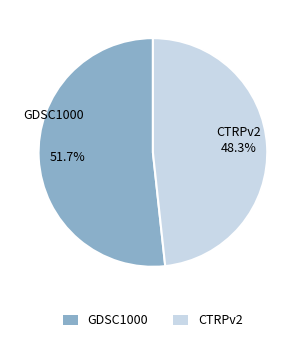

Which category has the biggest portion of the pie?

GDSC1000